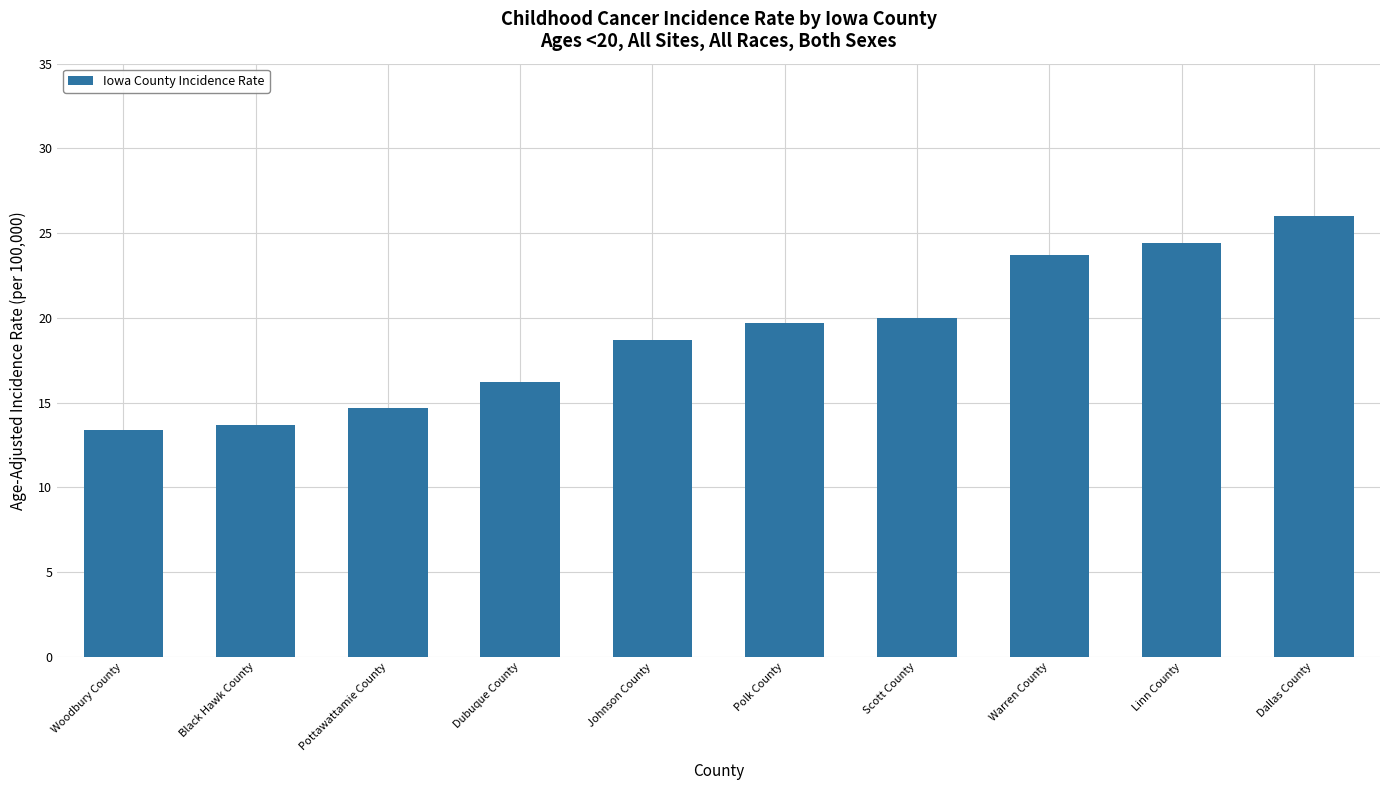

What is the maximum value shown in the chart?

26.0